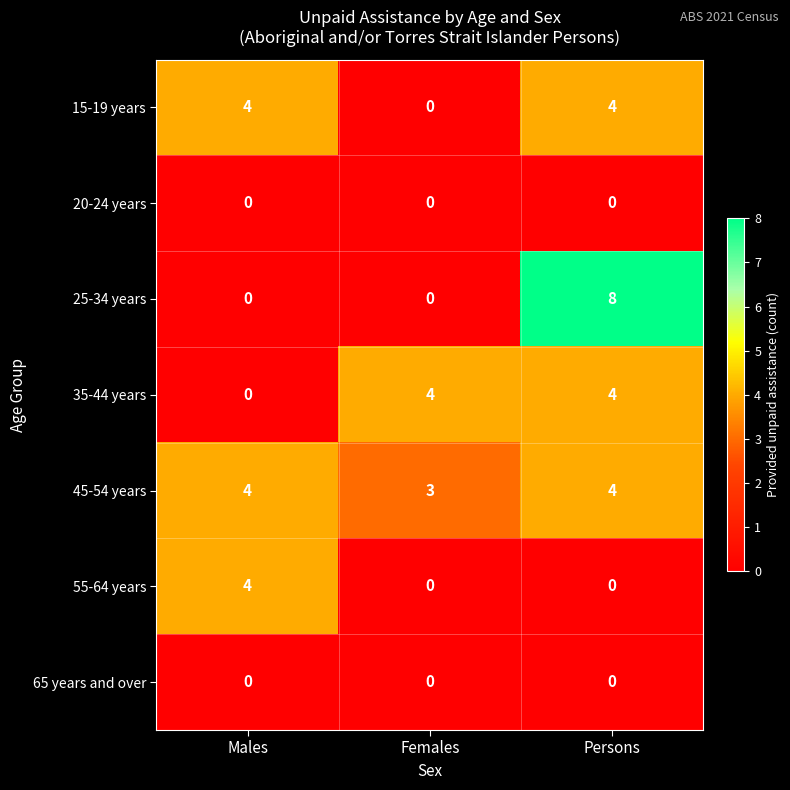

Which series has the largest total across all categories?

45-54 years